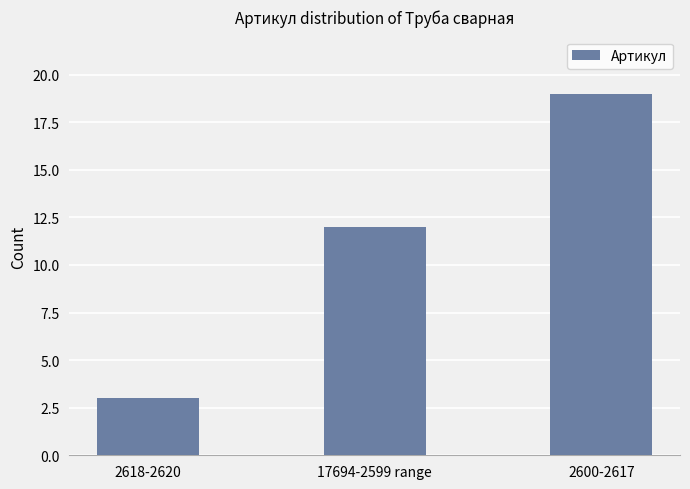

How many values are below 12?

1